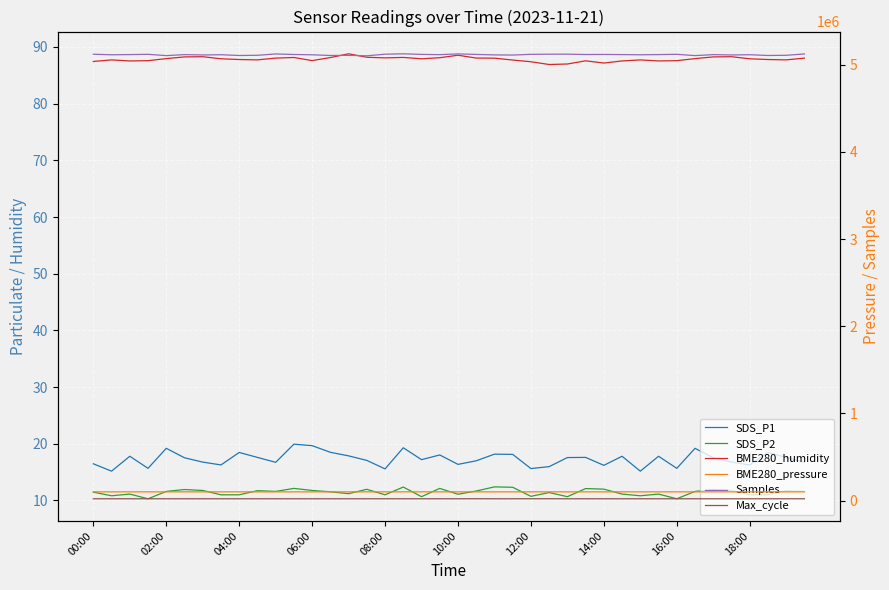

Is it true that BME280_humidity equals 142.9 at 08:00?

False